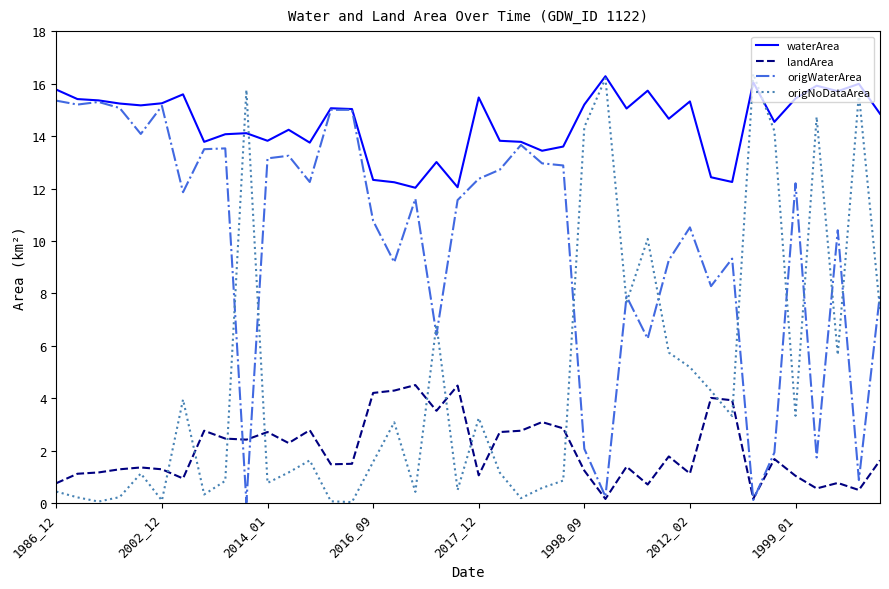

Which series has the largest range (max minus min)?

origNoDataArea